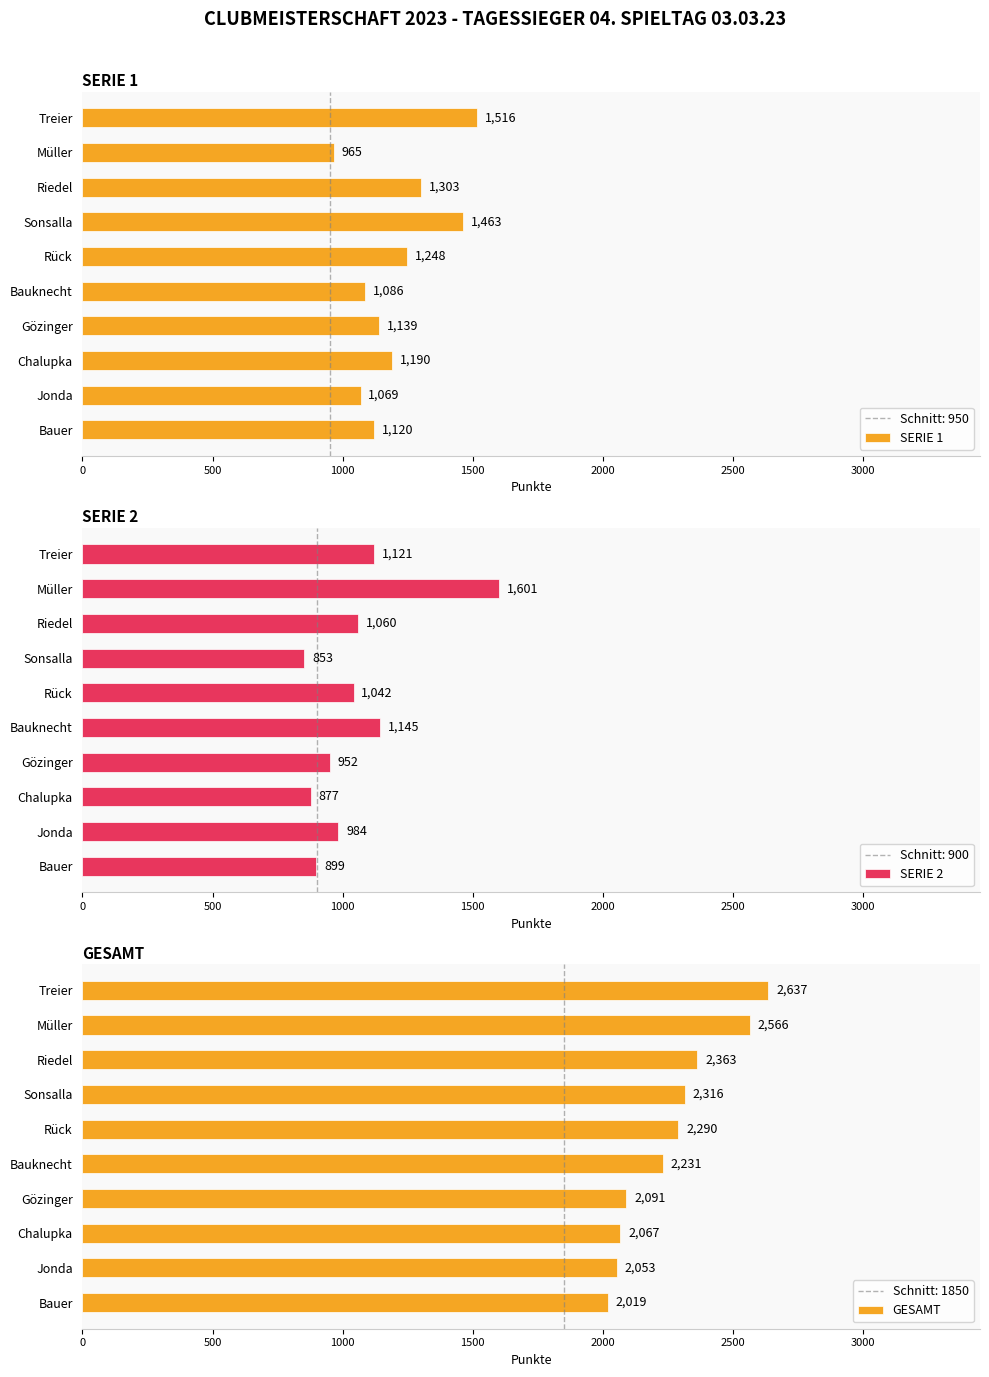

What is the minimum value shown in the chart?

853